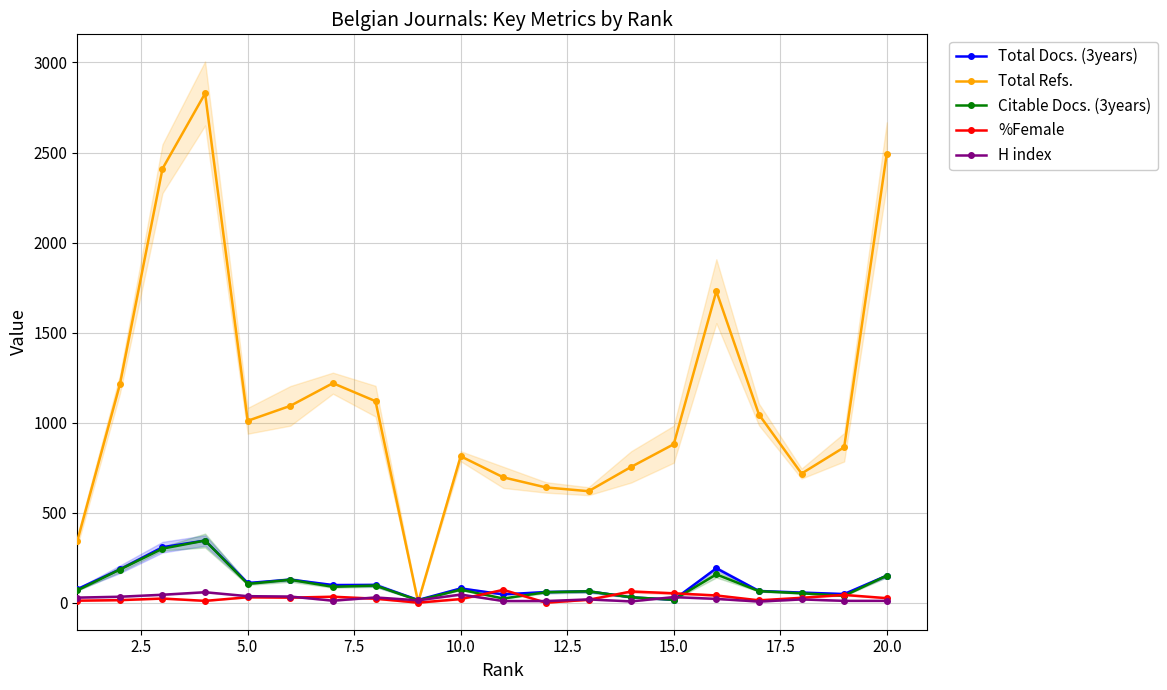

Where is the first local minimum for Total Refs.?

5.0